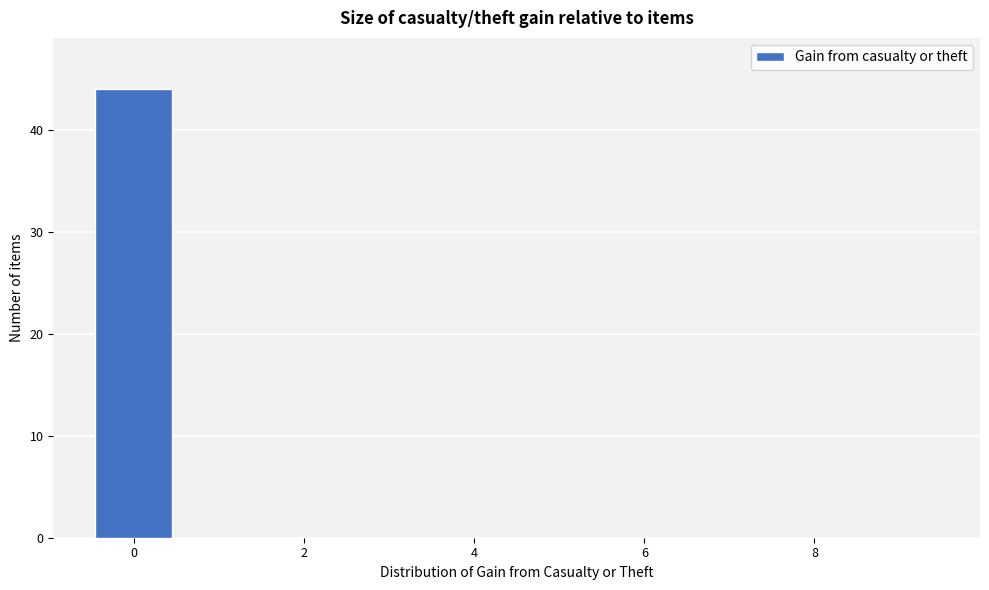

Reading left to right, list every bar in this chart as the range it spans on the x-axis followed by its height. Neither the bar edges nor the heights are printed on the chart, so give them approximately, as read against the axes.

-0.5 to 0.5: 44
0.5 to 1.5: 0
1.5 to 2.5: 0
2.5 to 3.5: 0
3.5 to 4.5: 0
4.5 to 5.5: 0
5.5 to 6.5: 0
6.5 to 7.5: 0
7.5 to 8.5: 0
8.5 to 9.5: 0